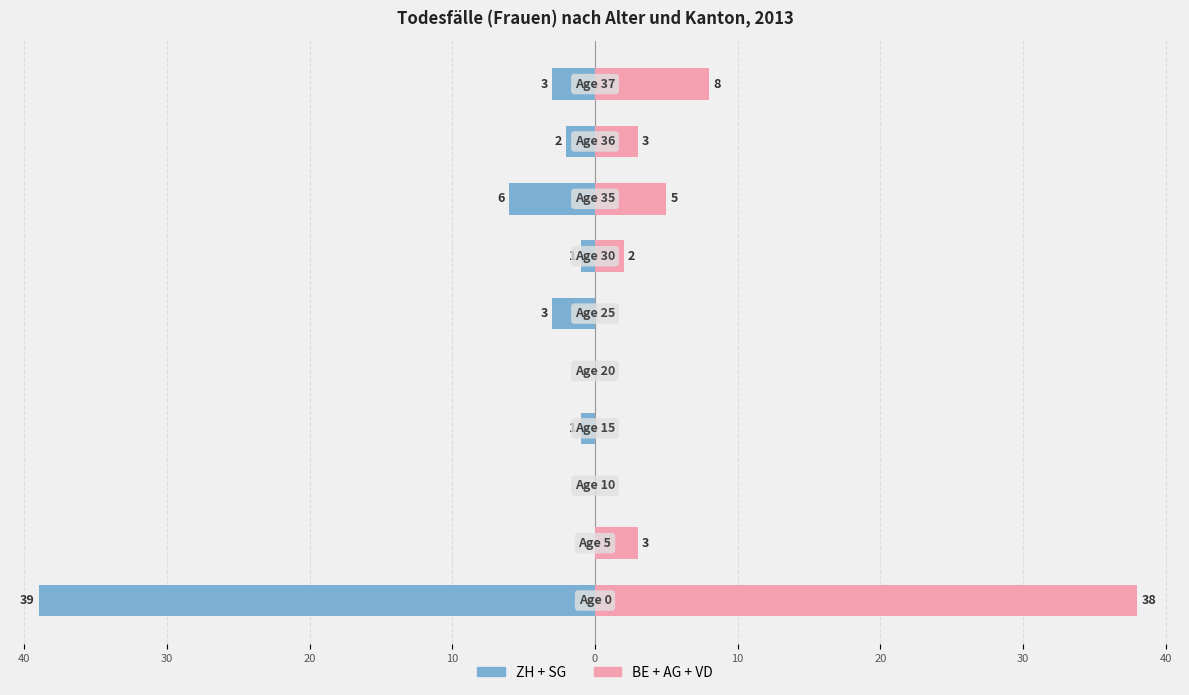

True or false: BE+AG+VD has a value of 3 at 10.

False